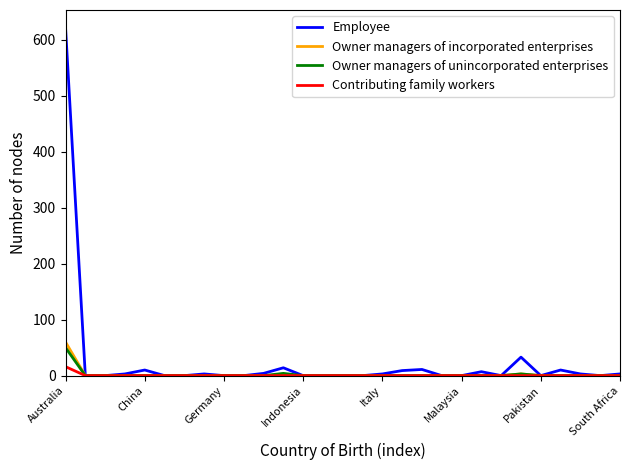

Which series has the widest spread of values?

Employee